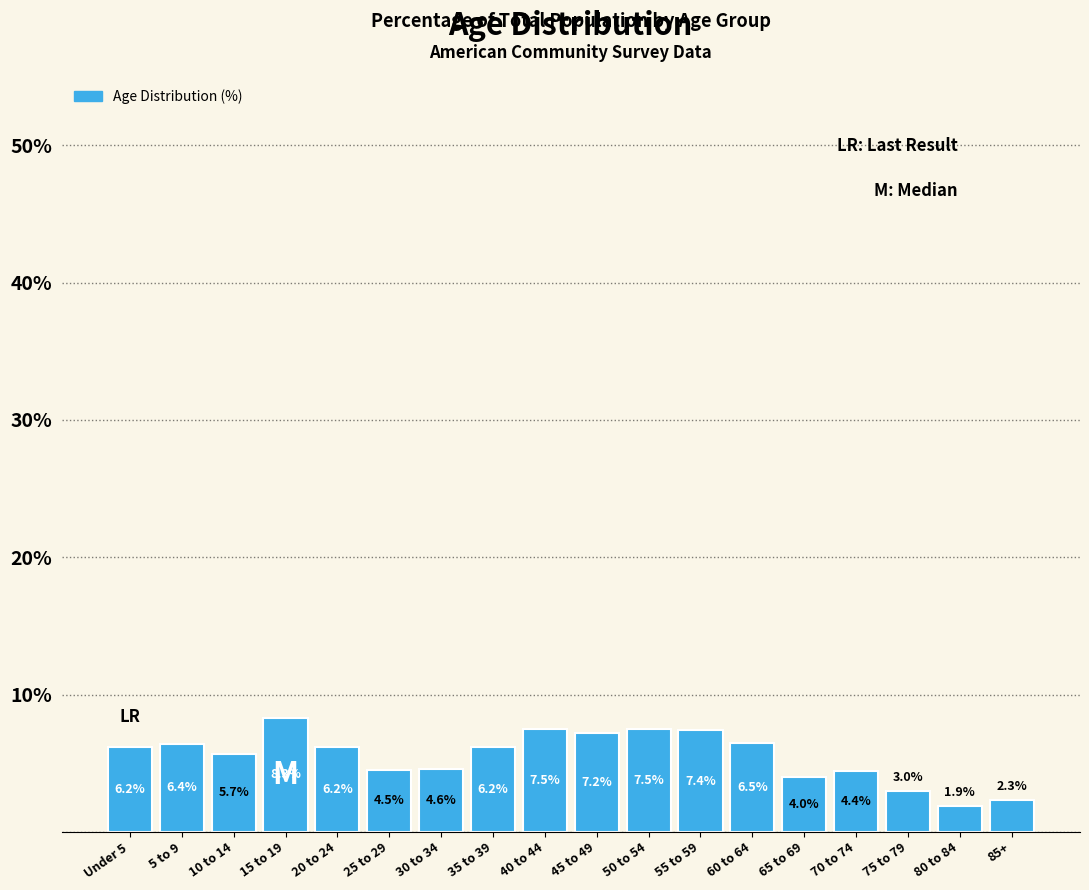

Reading left to right, what are all the values shown in this chart?

6.2	6.4	5.7	8.3	6.2	4.5	4.6	6.2	7.5	7.2	7.5	7.4	6.5	4.0	4.4	3.0	1.9	2.3